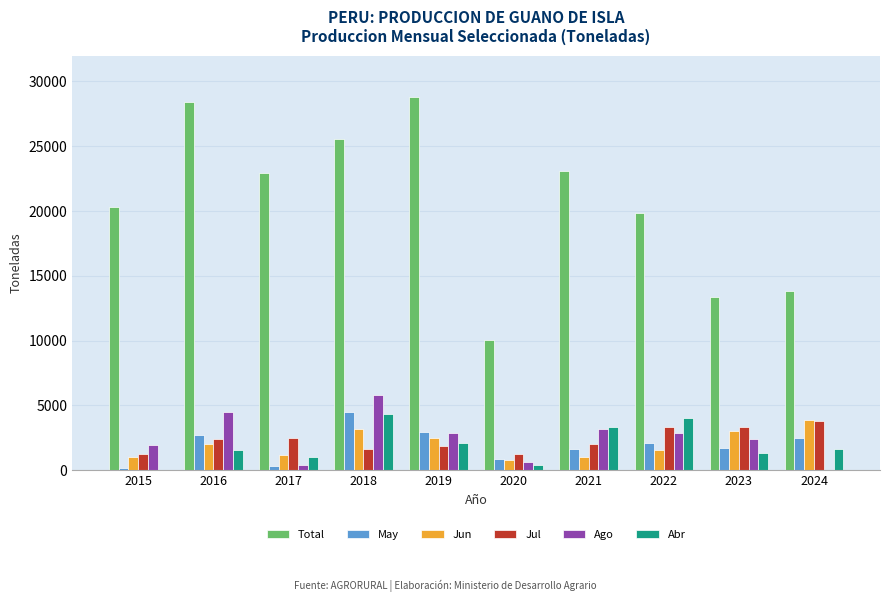

What is the greatest value displayed?

28787.5